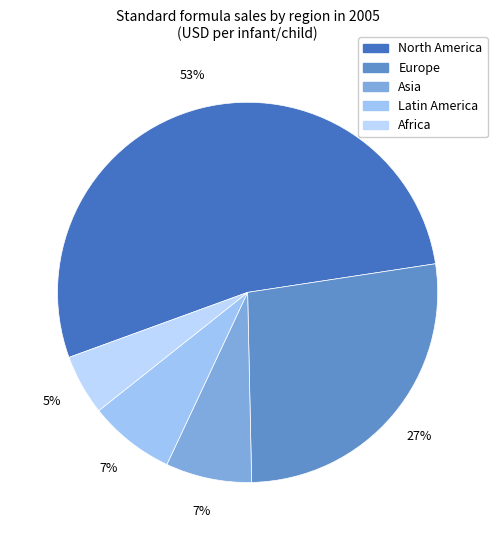

Which has a higher value, North America or Latin America?

North America